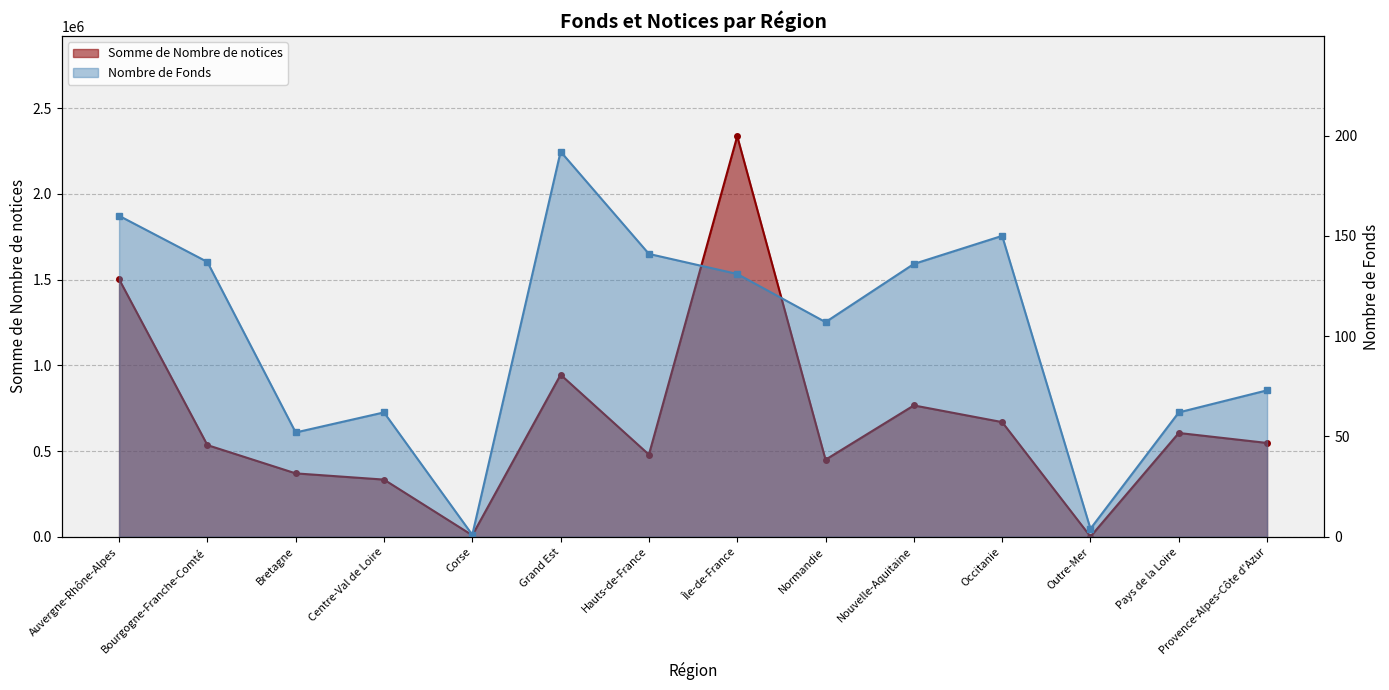

Where is the first local maximum for Nombre de Fonds?

Centre-Val de Loire